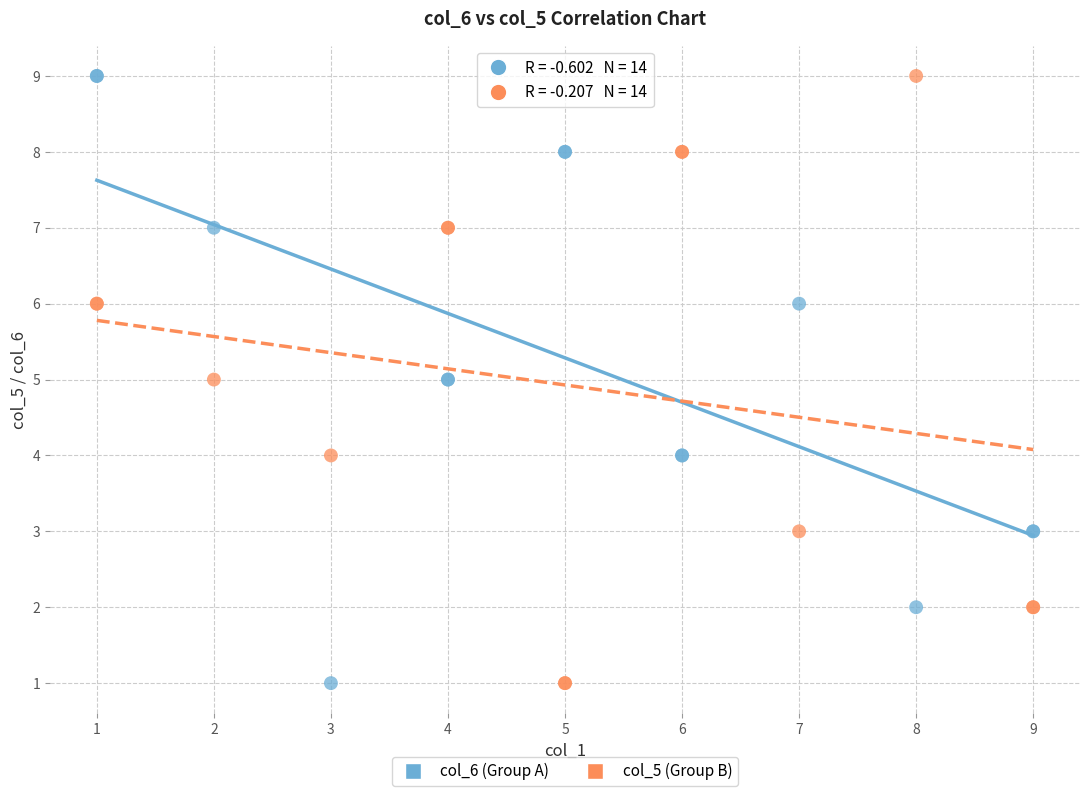

What is the X range (max minus min) for the scatter plot?

8